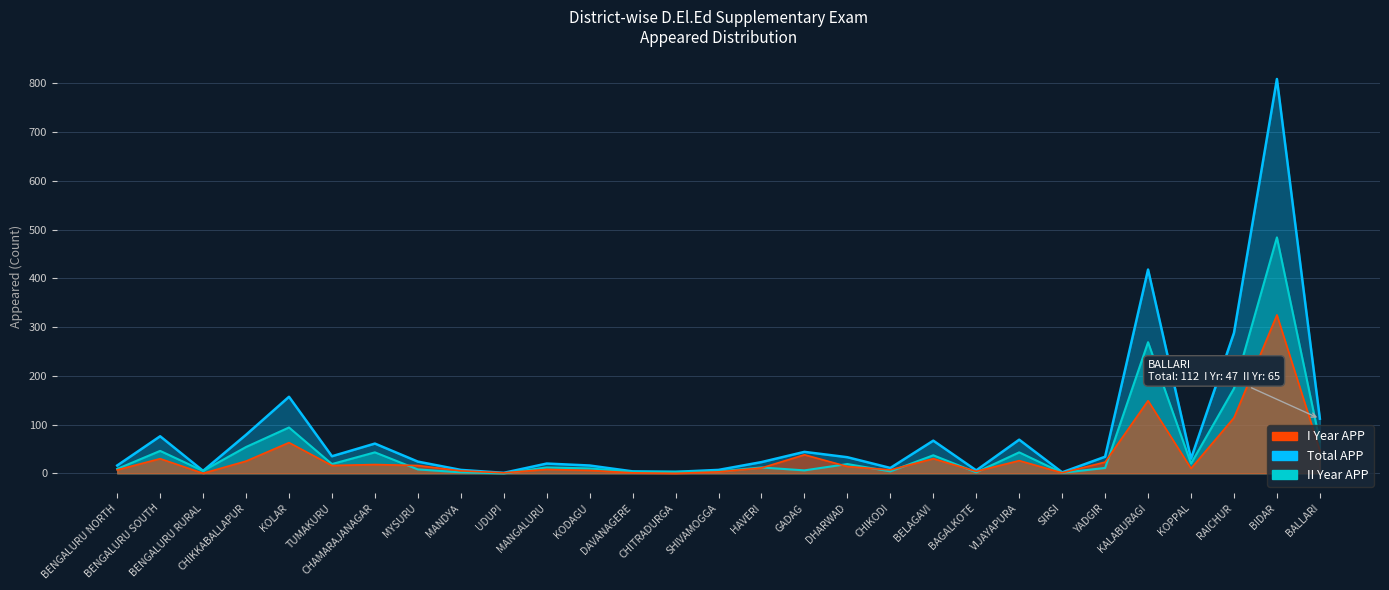

What is the difference between the maximum and minimum values in the I Year APP series?

325